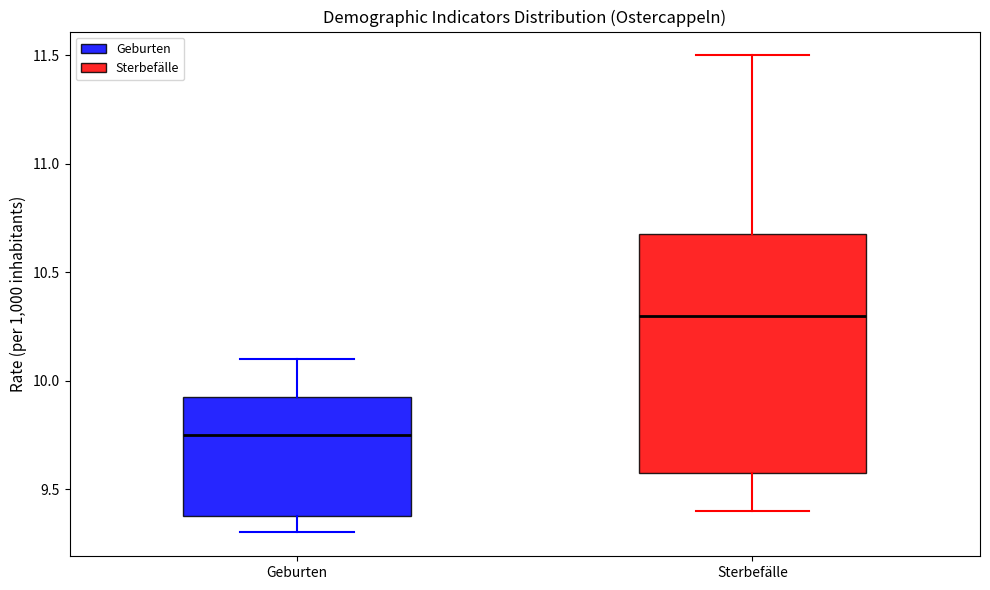

Which box has the lowest median line?

Geburten